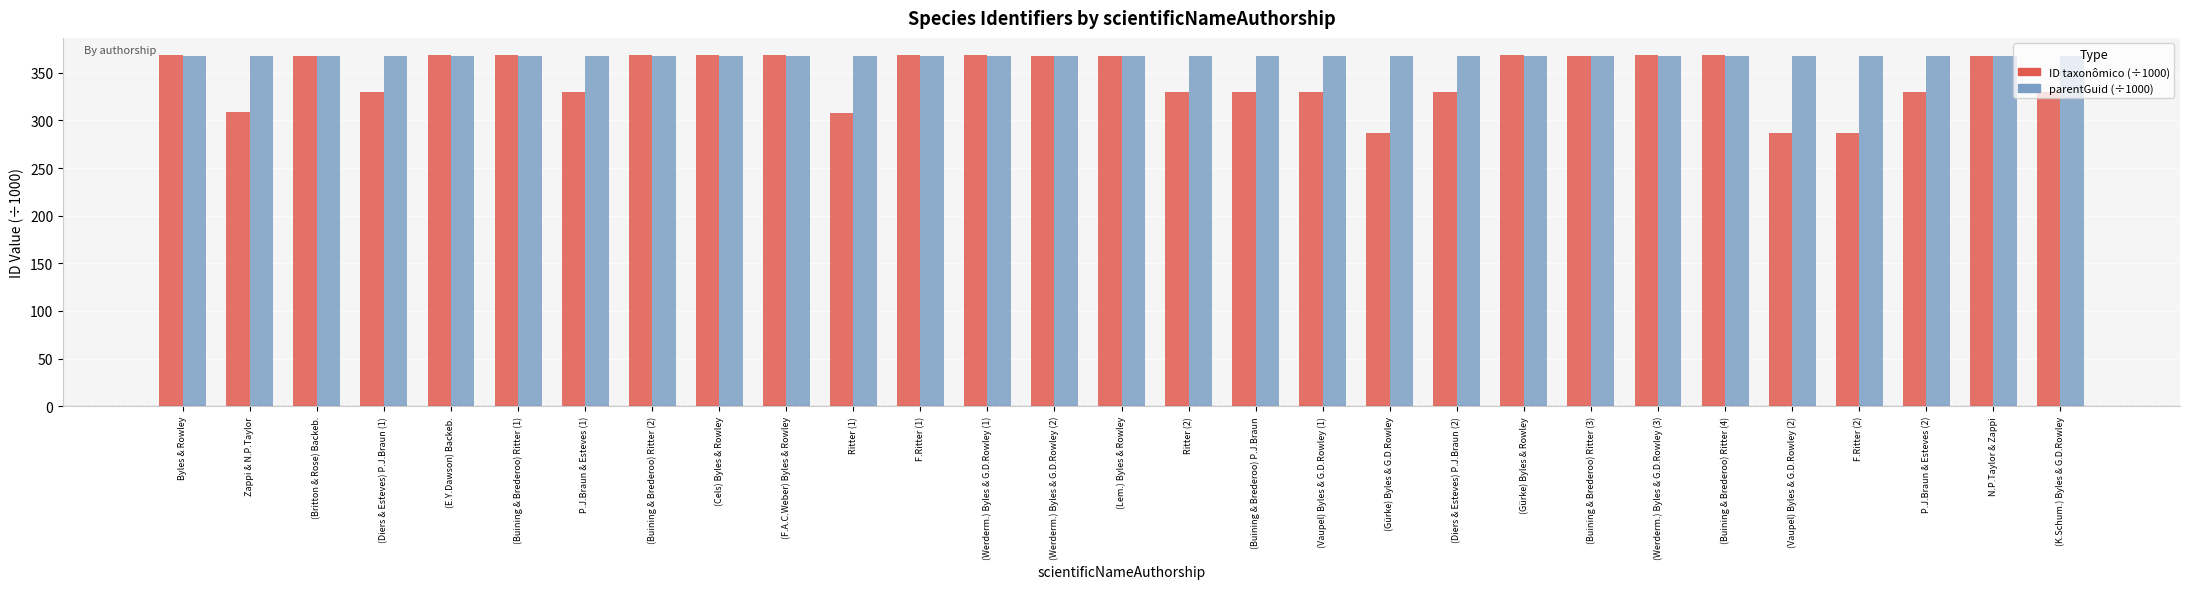

What is the total value across all series at (Werderm.) Byles & G.D.Rowley (1)?

736.3